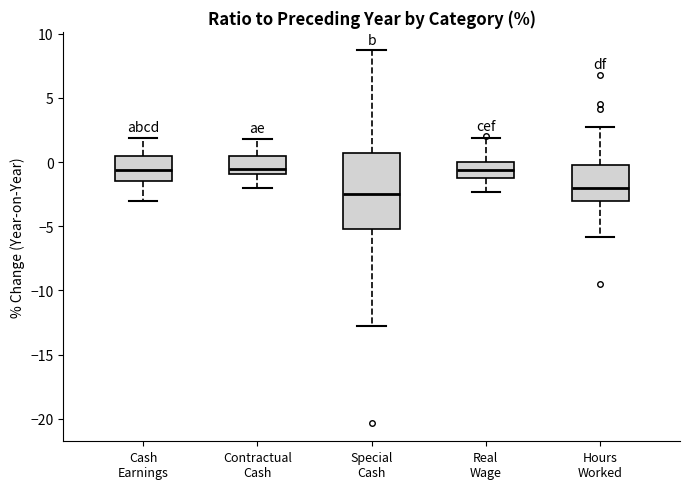

Where is the upper edge of the box for Special Cash on the y-axis? The values are not printed on the chart, so give them approximately, as read against the axis.

0.5